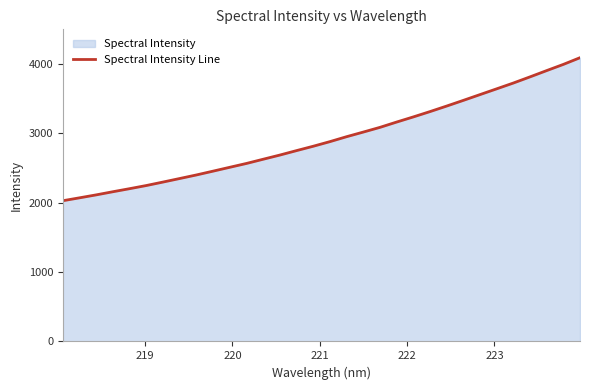

What is the smallest value displayed?

2029.9